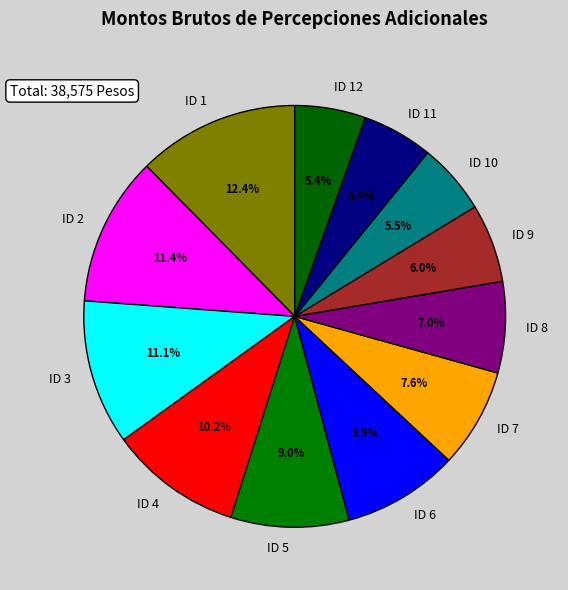

Does any single category account for the majority?

No